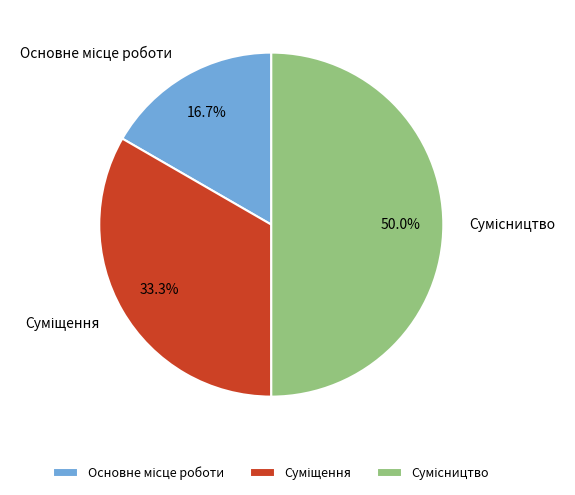

What is the change in value from Суміщення to Сумісництво?

+1